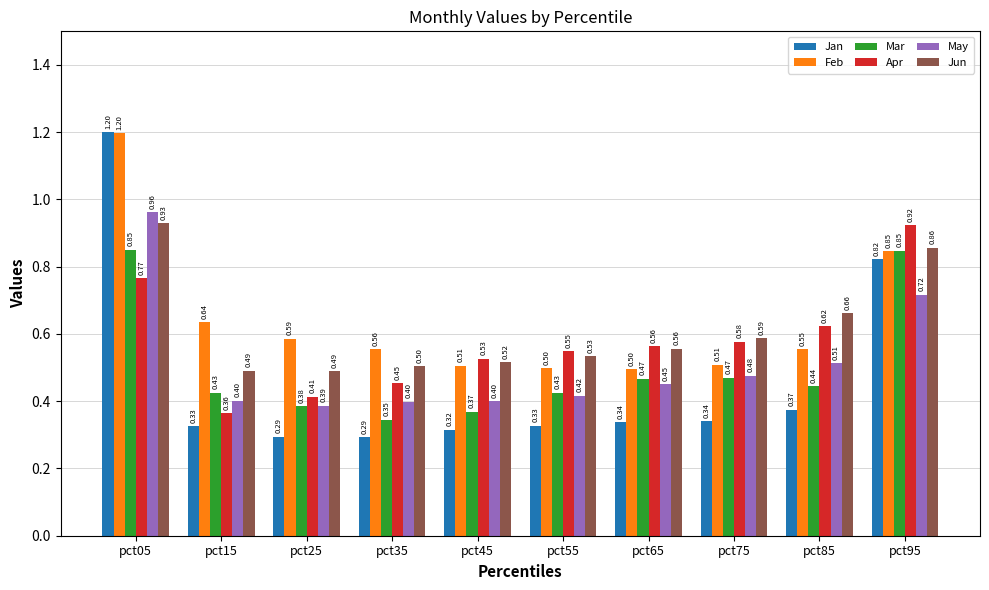

How many series are shown in this chart?

6